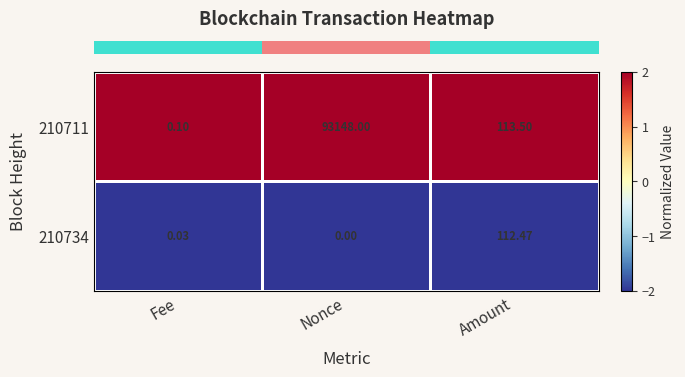

Which series has the largest range (max minus min)?

210711